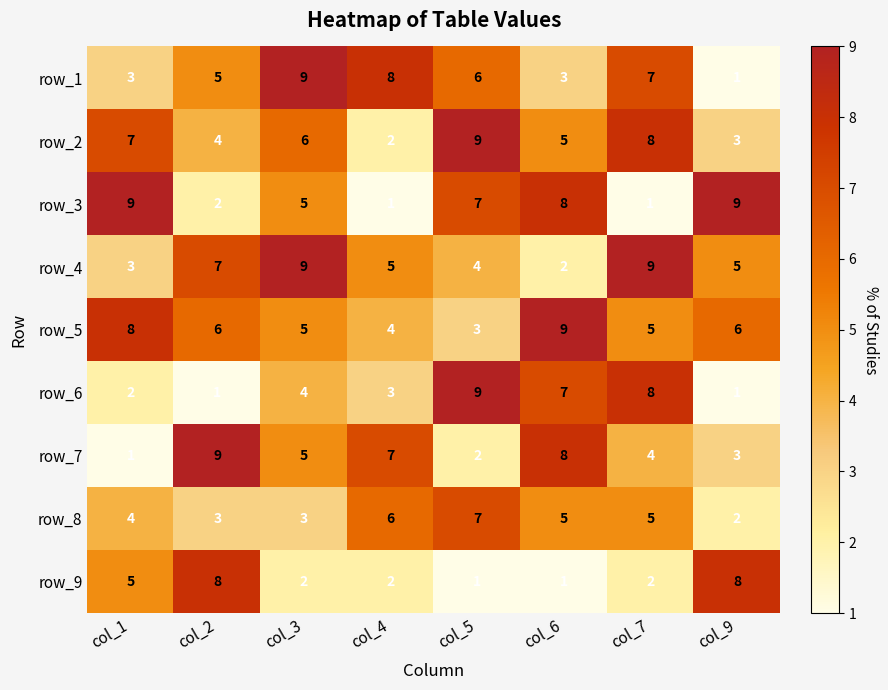

The value of row_2 at col_2 is 3. True or false?

False